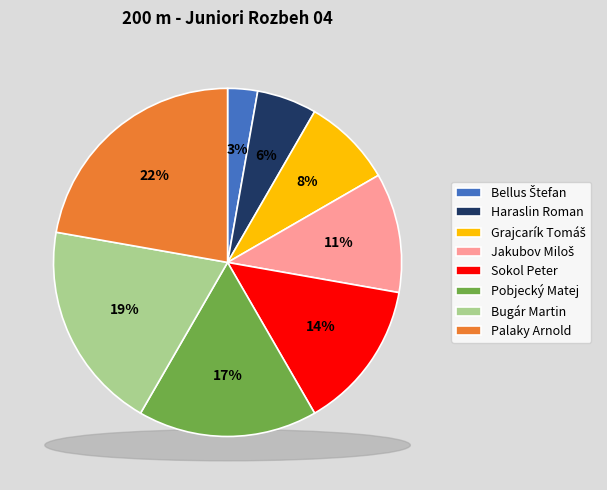

Combined, do Pobjecký Matej and Bugár Martin account for over 50%?

No